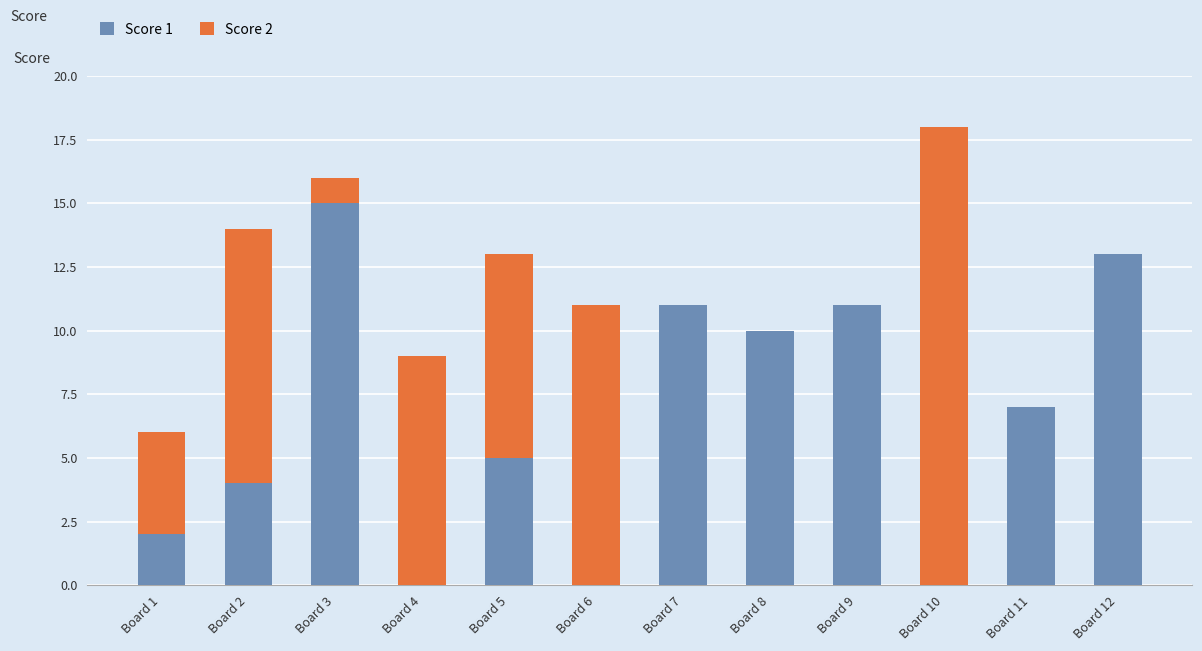

At which label does Score 1 reach its peak?

Board 3